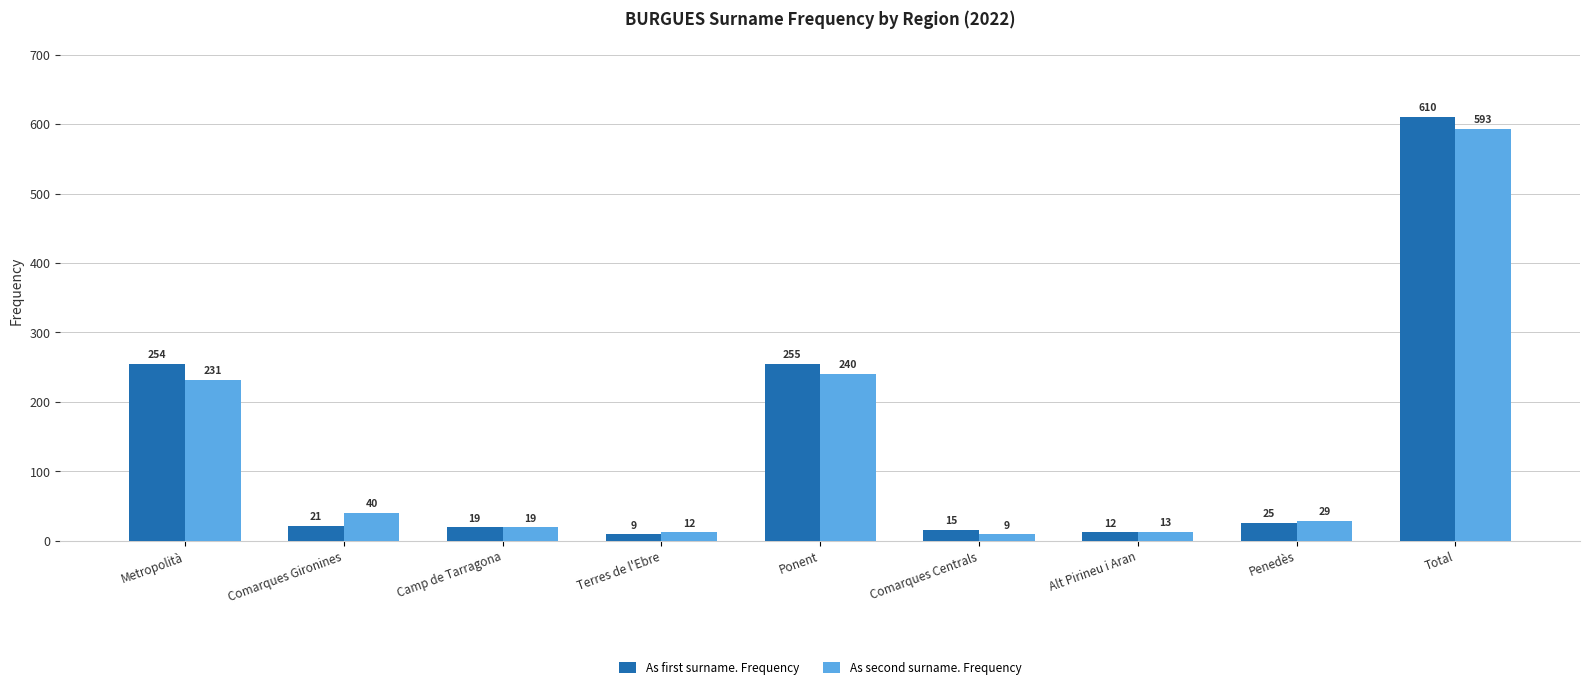

Are the bars horizontal?

No